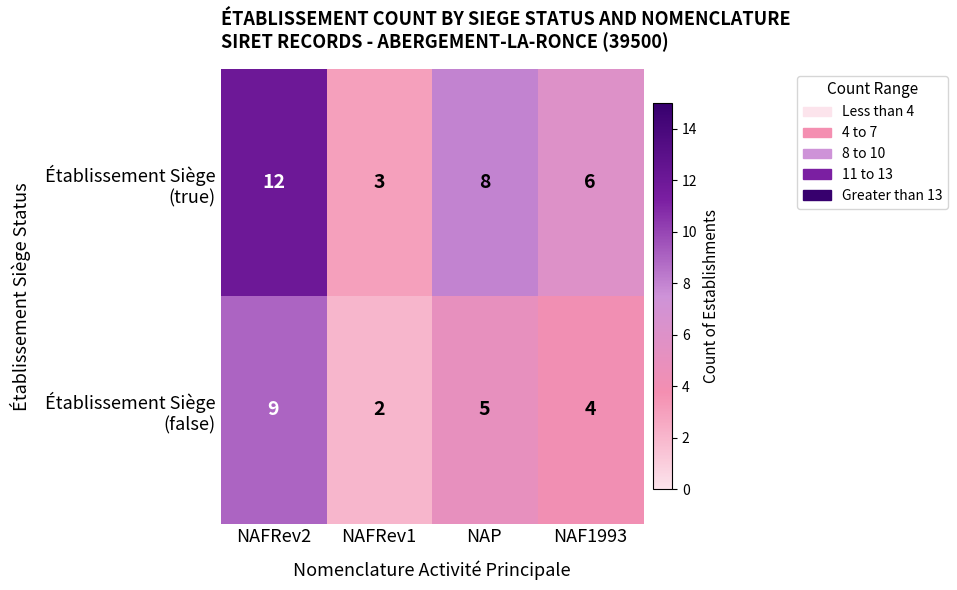

Which category has the highest value across all series?

NAFRev2